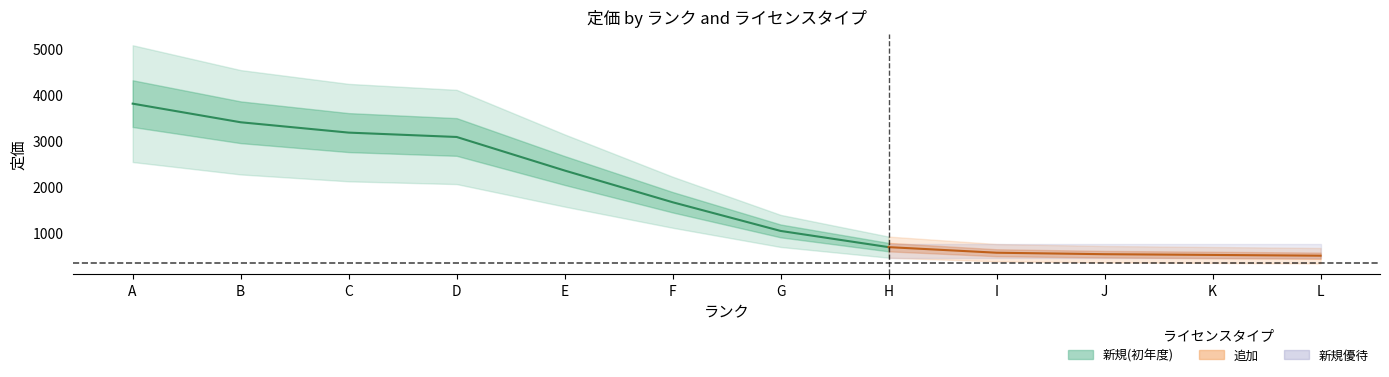

How many lines are shown in the chart?

4